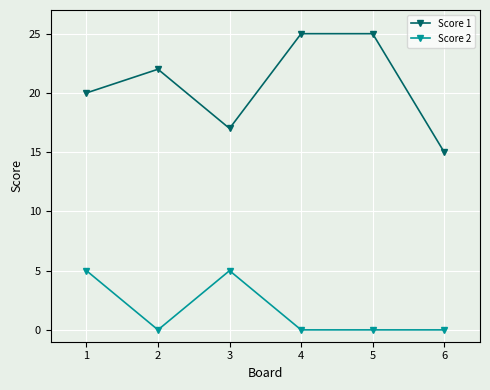

Count the number of data series in this chart.

2